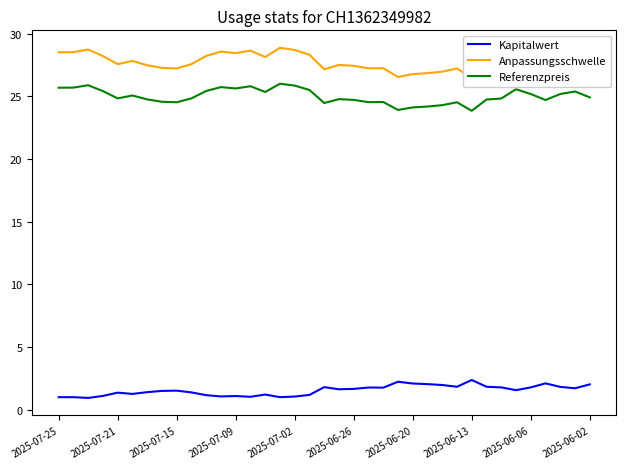

What is the lowest value of the Referenzpreis series?

23.8